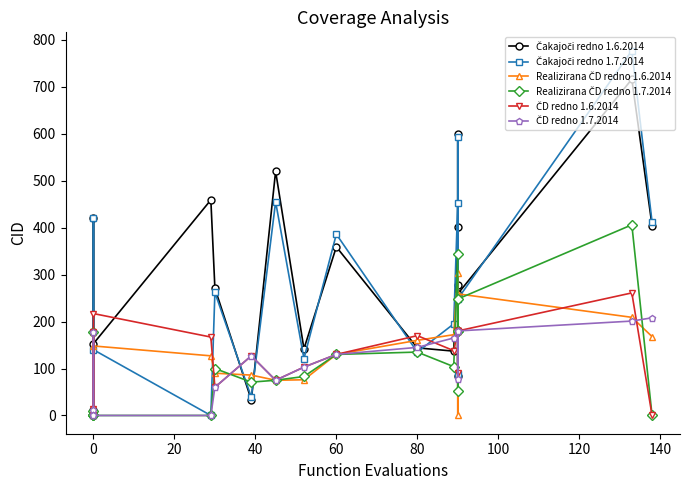

True or false: Čakajoči redno 1.6.2014 and Realizirana ČD redno 1.7.2014 cross at least once.

True